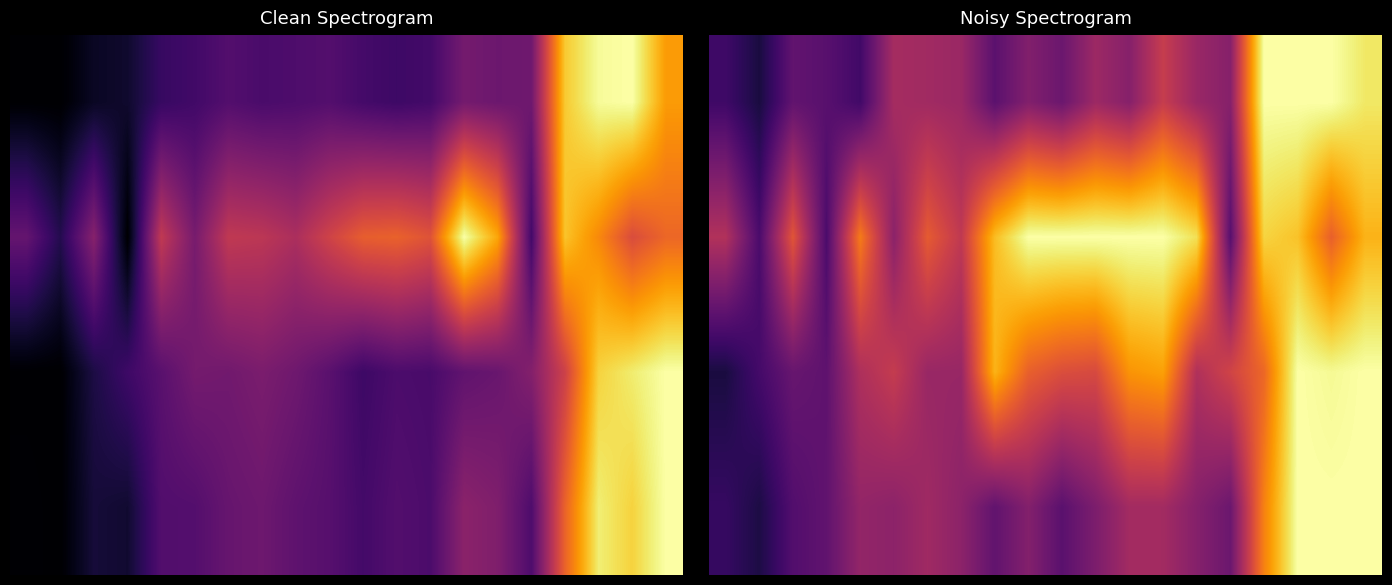

At which category is the sum across all series the highest?

17